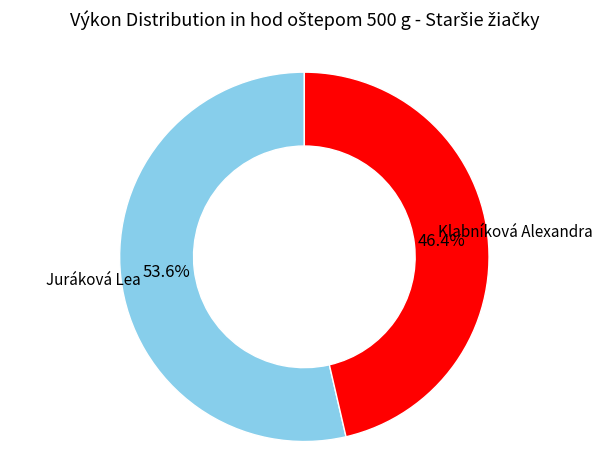

Is there a majority slice in this chart?

Yes